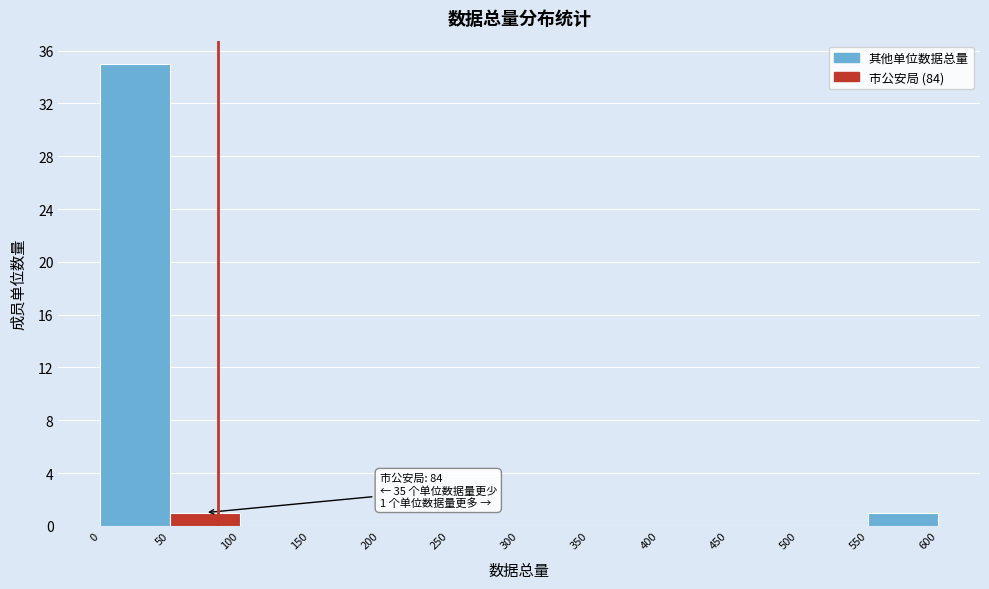

Over which range of the x-axis is the bar tallest?

0 to 50